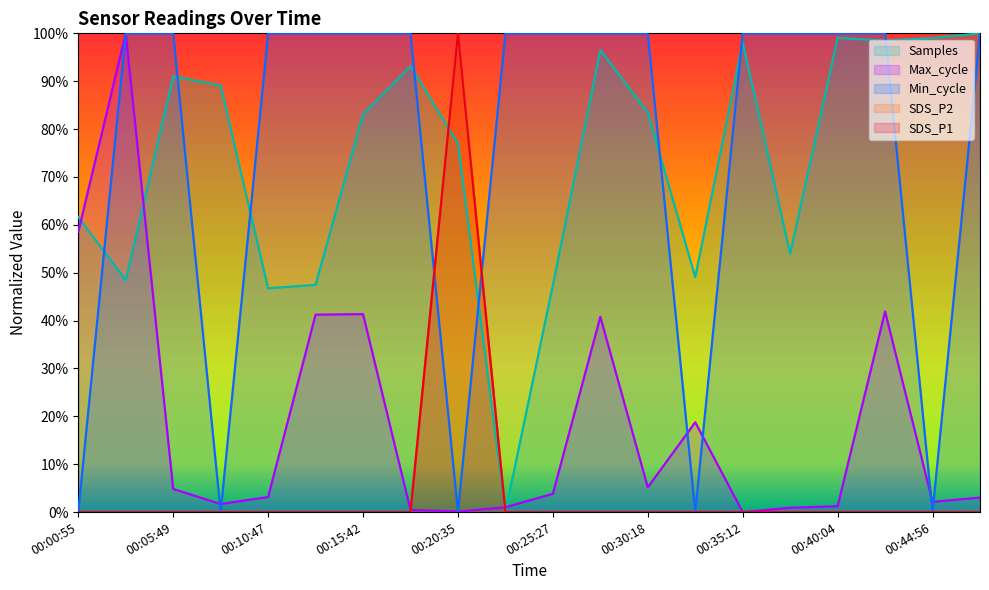

Does the chart display data point markers on the line(s)?

No